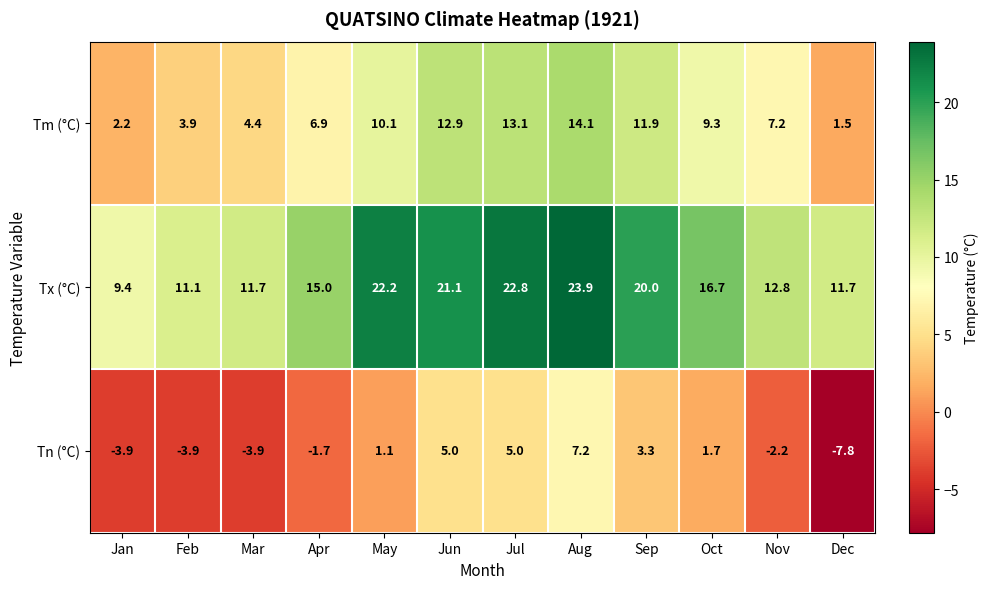

Rank the series by their maximum value, from lowest to highest.

Tn (°C), Tm (°C), Tx (°C)